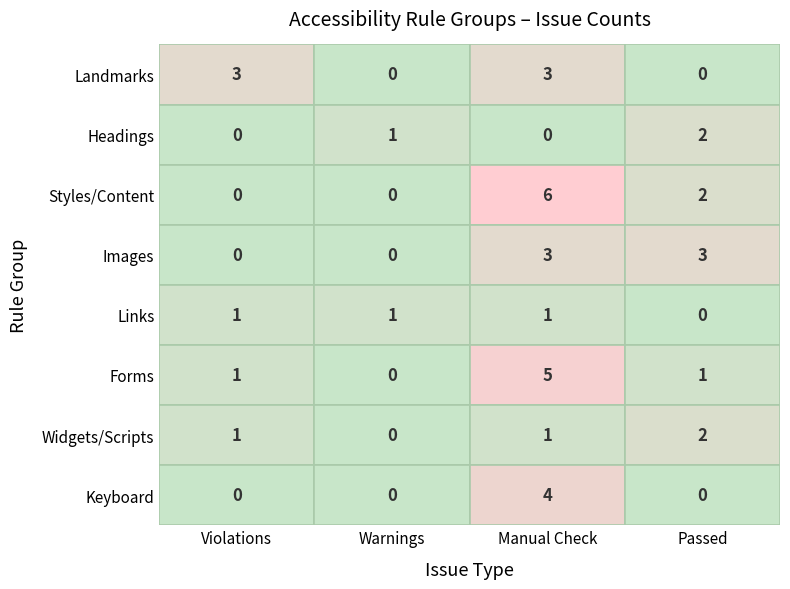

Reading left to right, transcribe all the data shown in this chart.

Landmarks: 0=3	1=0	2=3	3=0
Headings: 0=0	1=1	2=0	3=2
Styles/Content: 0=0	1=0	2=6	3=2
Images: 0=0	1=0	2=3	3=3
Links: 0=1	1=1	2=1	3=0
Forms: 0=1	1=0	2=5	3=1
Widgets/Scripts: 0=1	1=0	2=1	3=2
Keyboard: 0=0	1=0	2=4	3=0